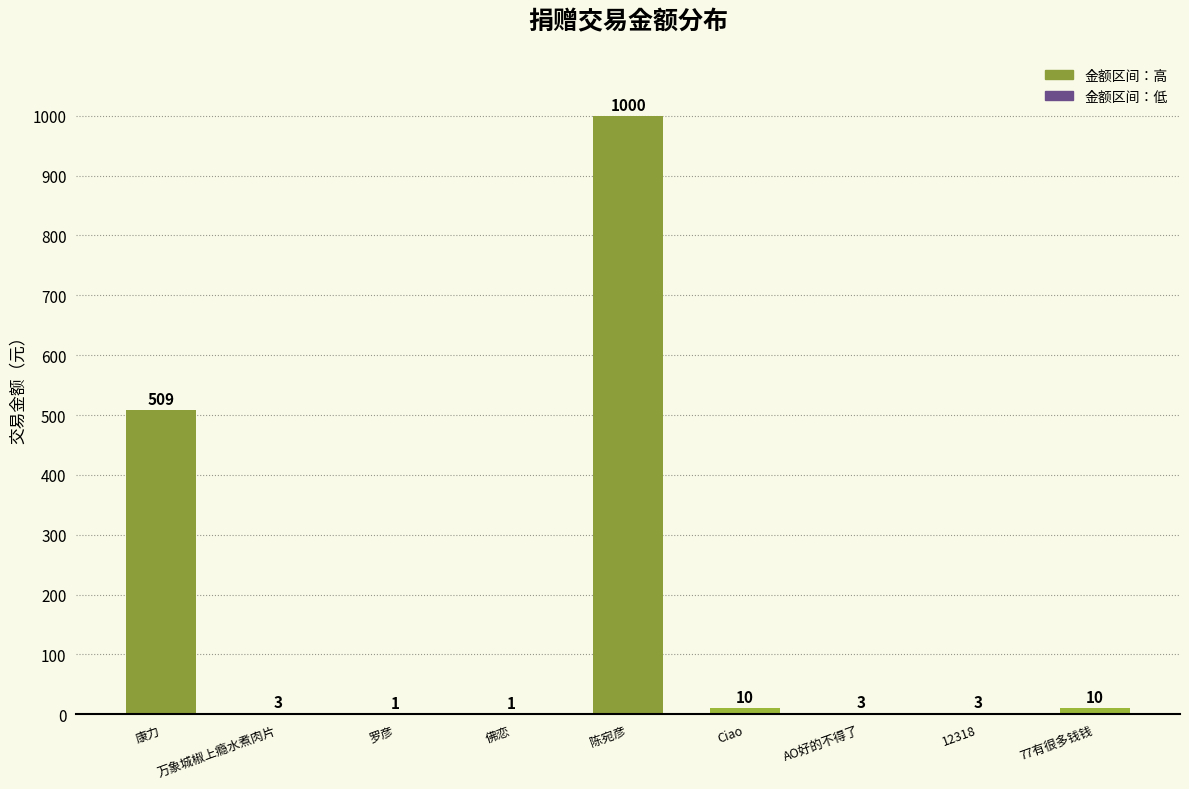

How many bars are there in total?

9